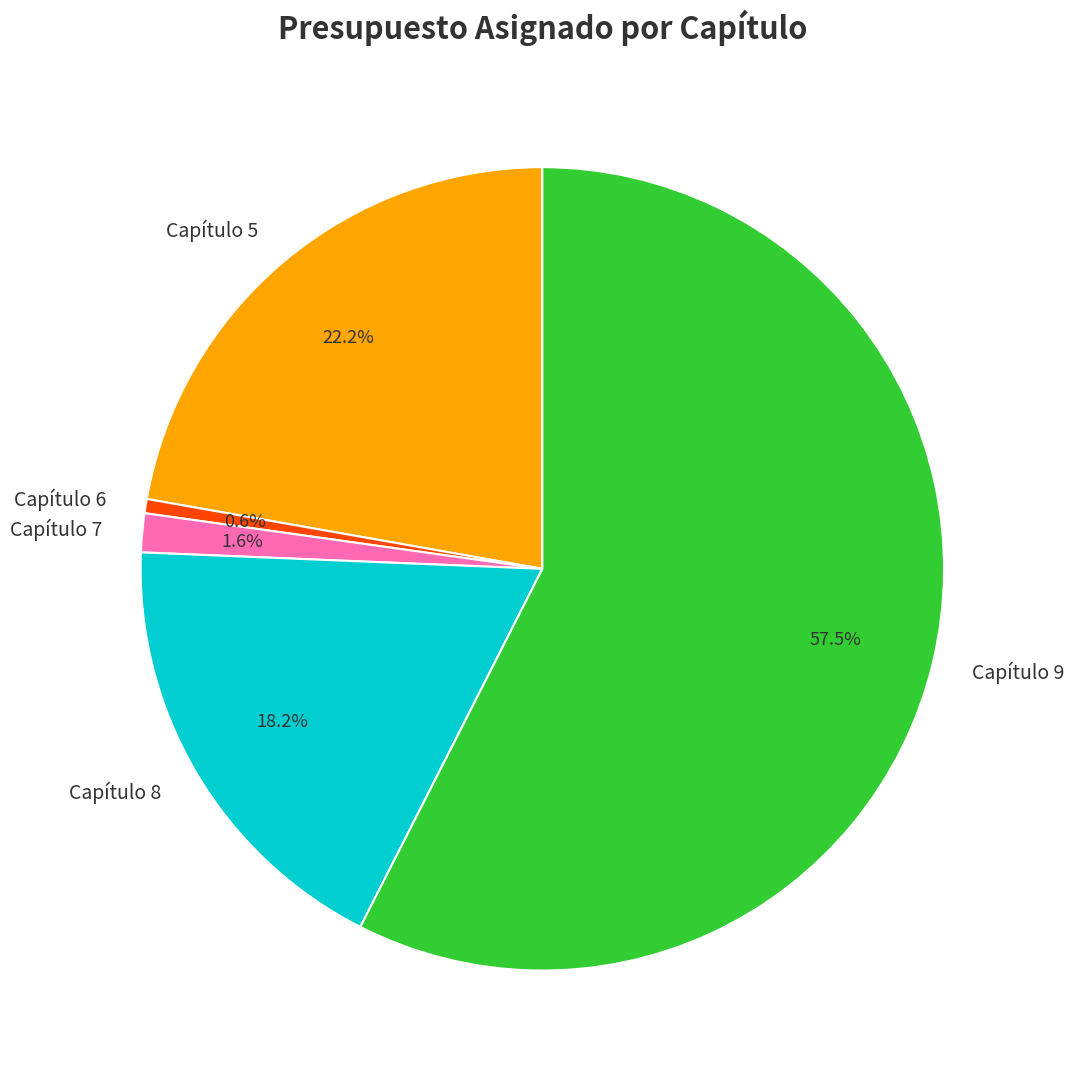

Is there any slice that represents more than half of the pie?

Yes